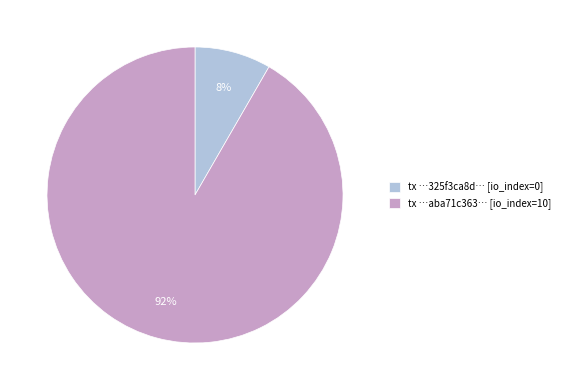

Which category has the smallest portion of the pie?

tx …325f3ca8d… [io_index=0]